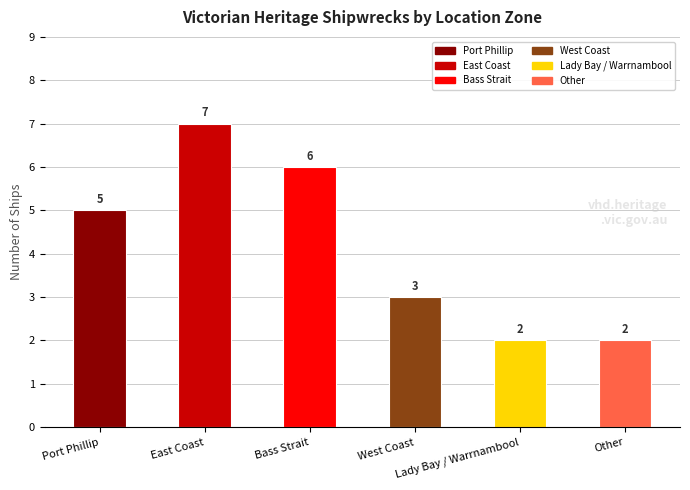

What is the value of the 3rd bar from the left?

6